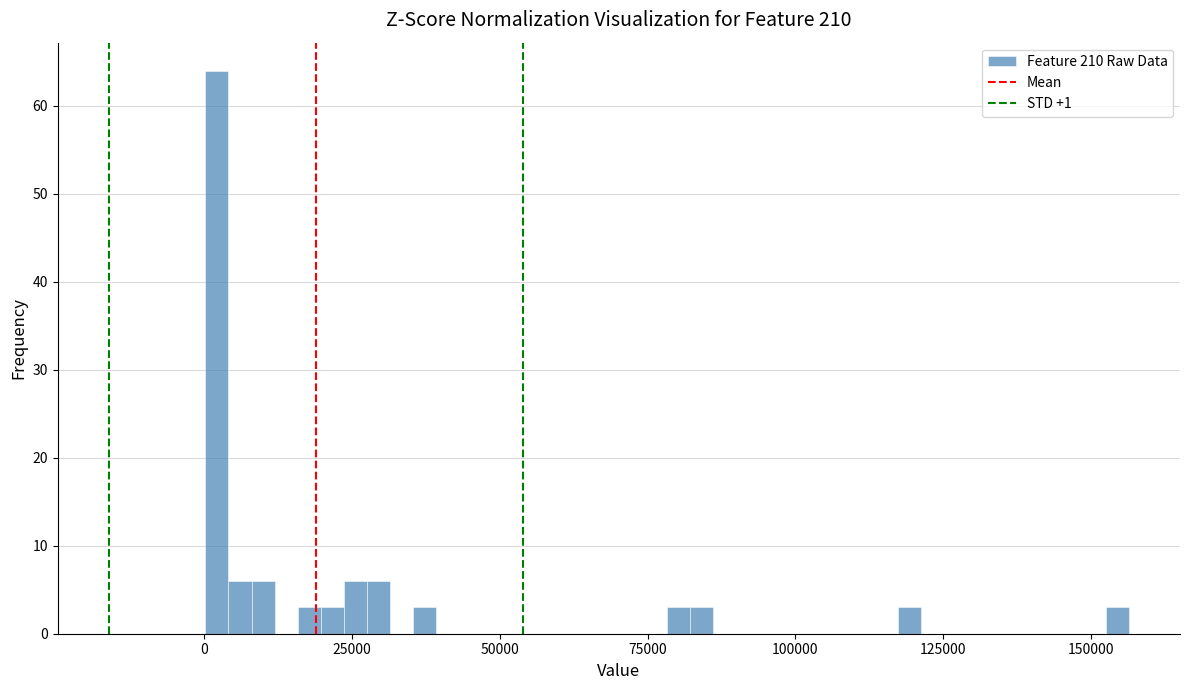

Around what value on the x-axis is the tallest bar? Give the approximate position of its centre, as read against the axis.

0